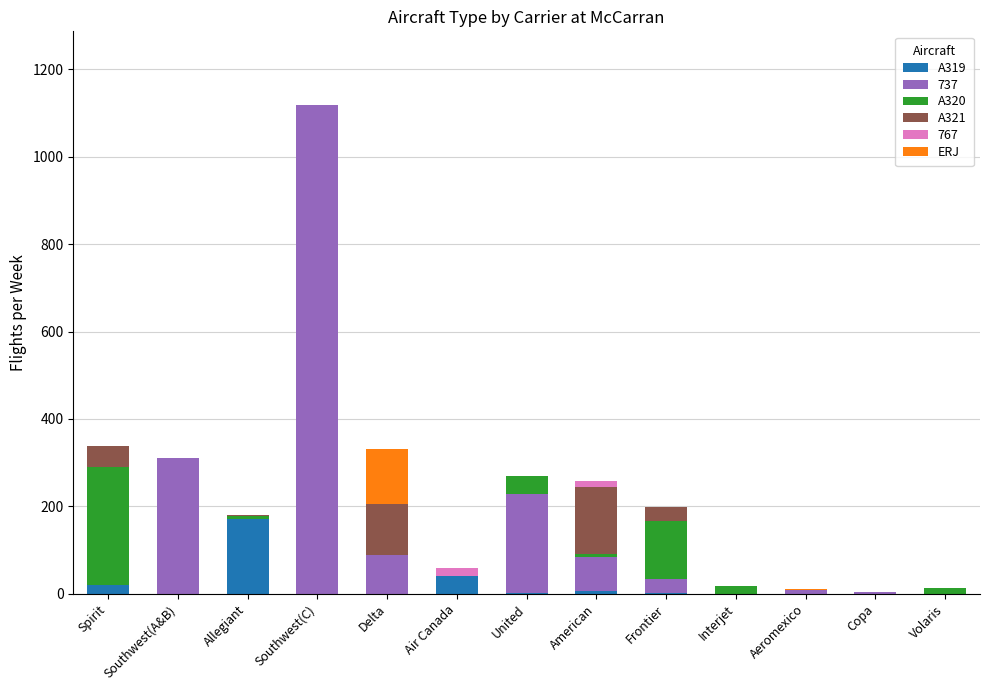

What is the highest value of the A319 series?

172.1